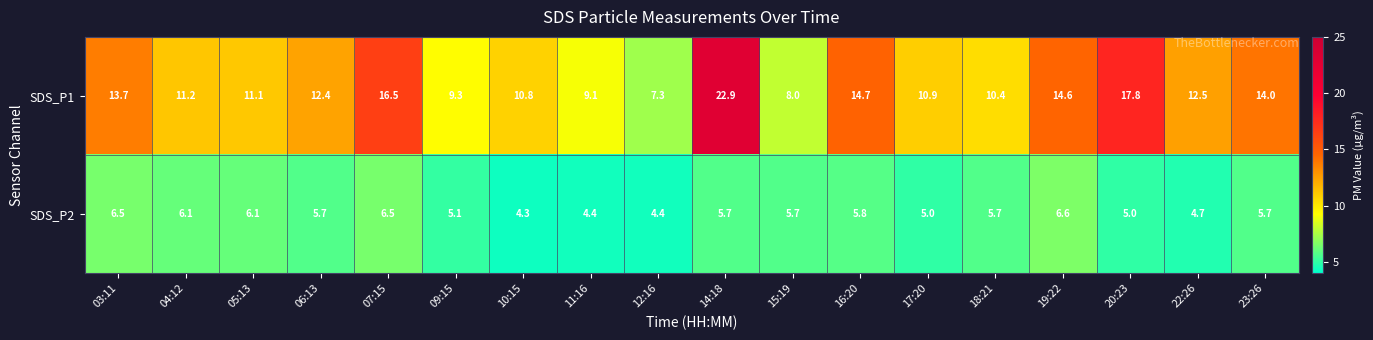

Is it true that SDS_P1 equals 3.1 at 06:13?

False